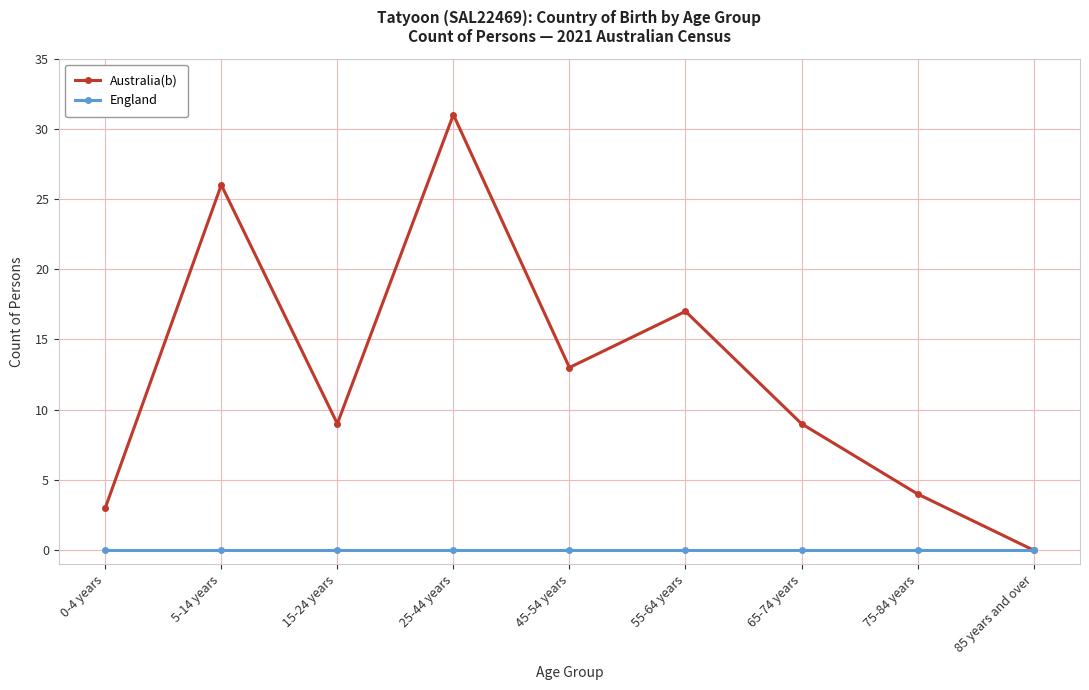

Reading right to left, extract all data points from this chart.

Australia(b): 85 years and over=0	75-84 years=4	65-74 years=9	55-64 years=17	45-54 years=13	25-44 years=31	15-24 years=9	5-14 years=26	0-4 years=3
England: 85 years and over=0	75-84 years=0	65-74 years=0	55-64 years=0	45-54 years=0	25-44 years=0	15-24 years=0	5-14 years=0	0-4 years=0